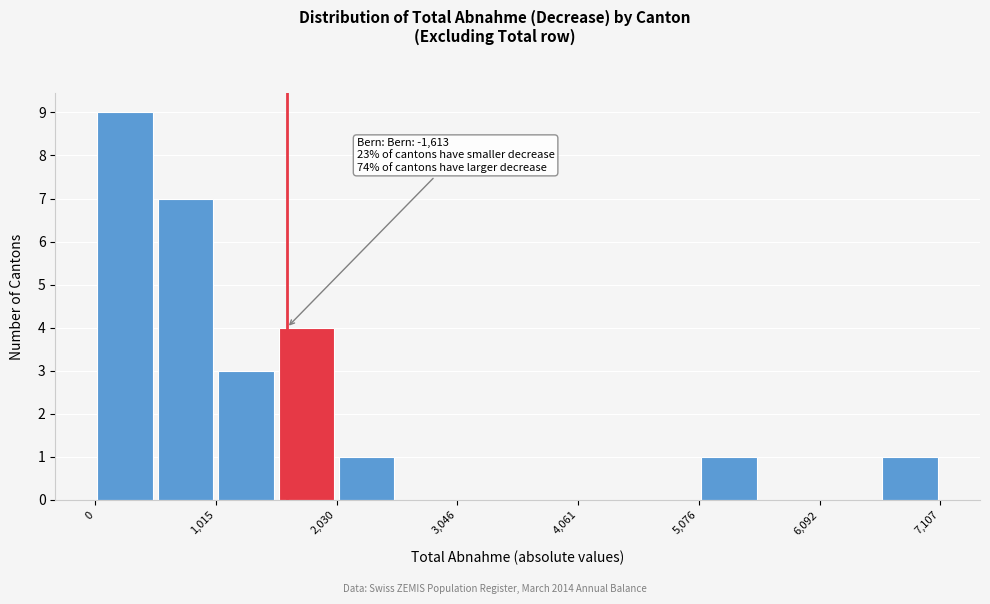

Read against the x-axis, roughly where is the centre of the tallest bar?

200